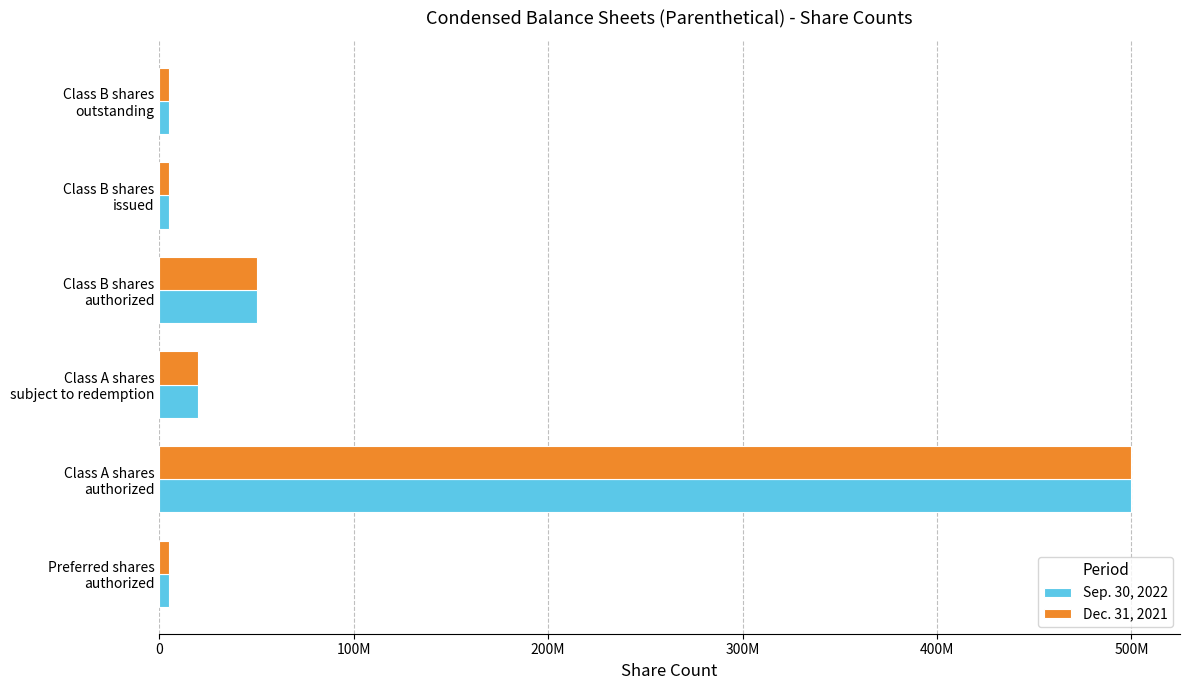

What are all the series names shown in the legend?

Sep. 30, 2022, Dec. 31, 2021